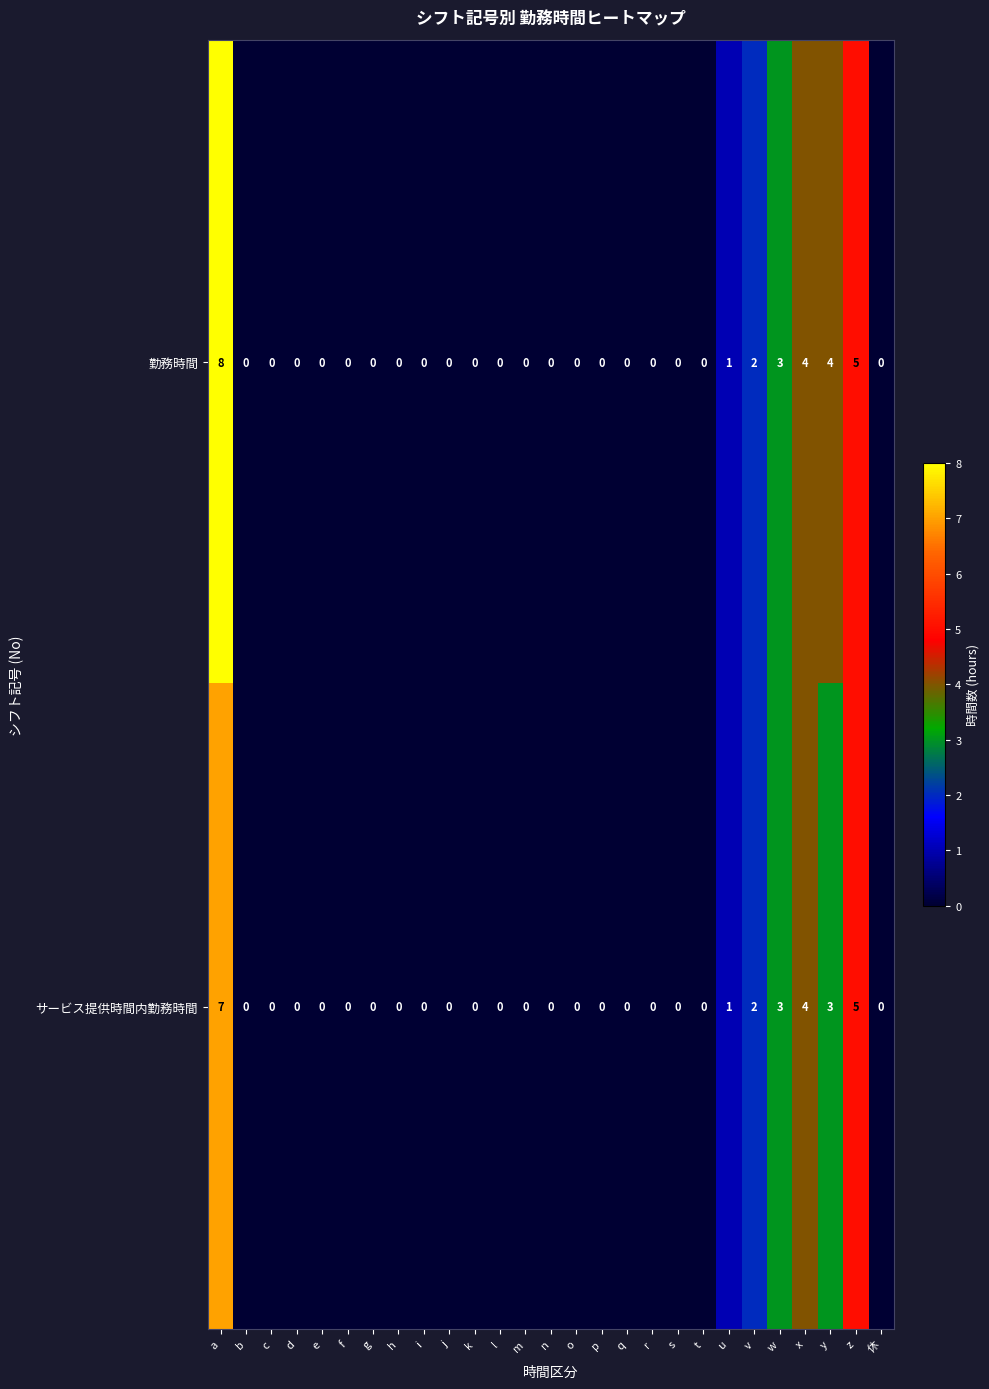

What is the difference between the maximum and second lowest values in the 勤務時間 series?

8